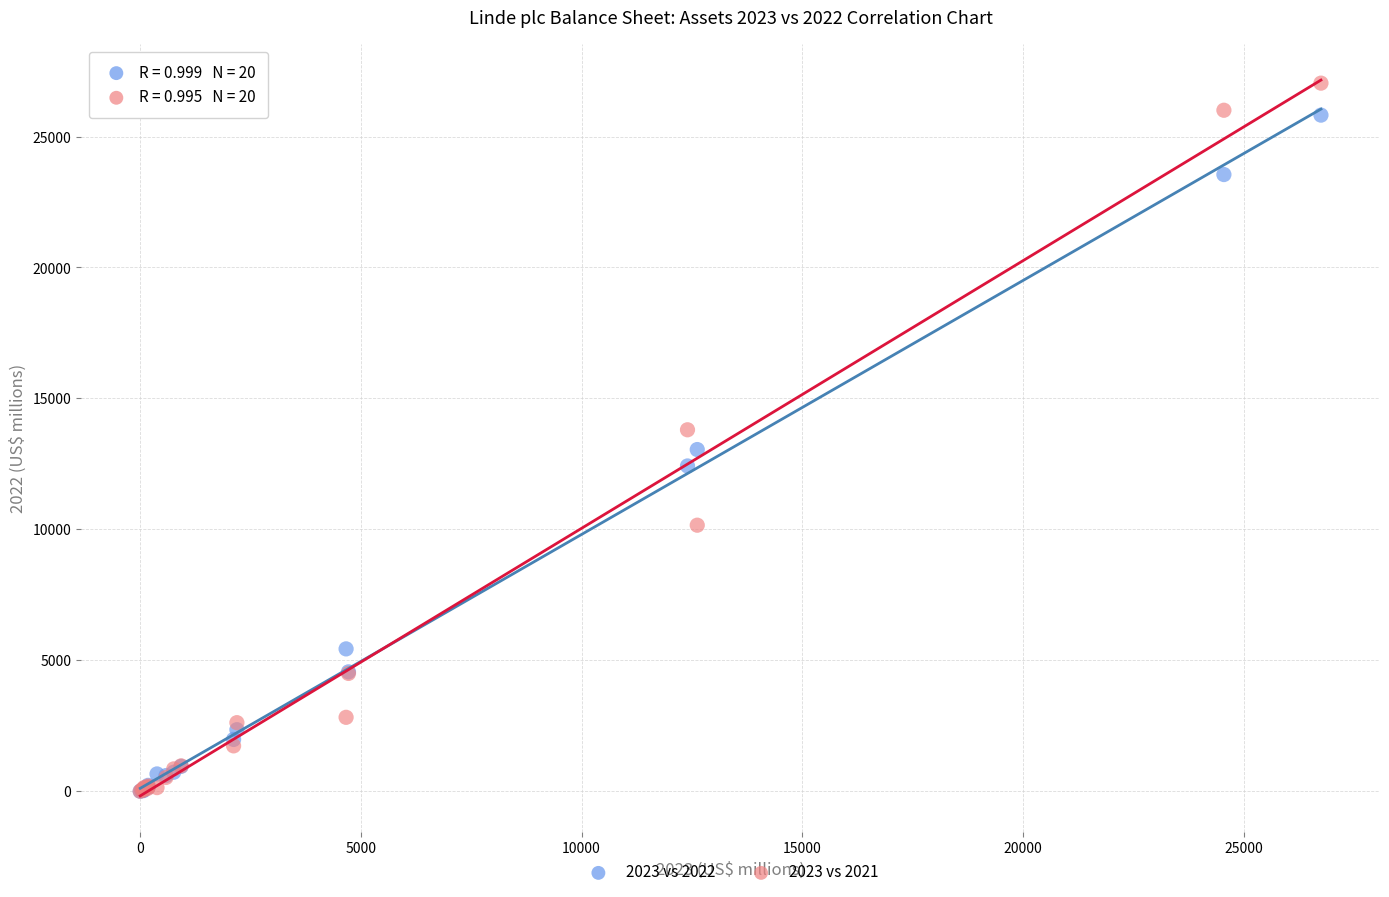

Which series contains the highest Y value?

2023 vs 2021